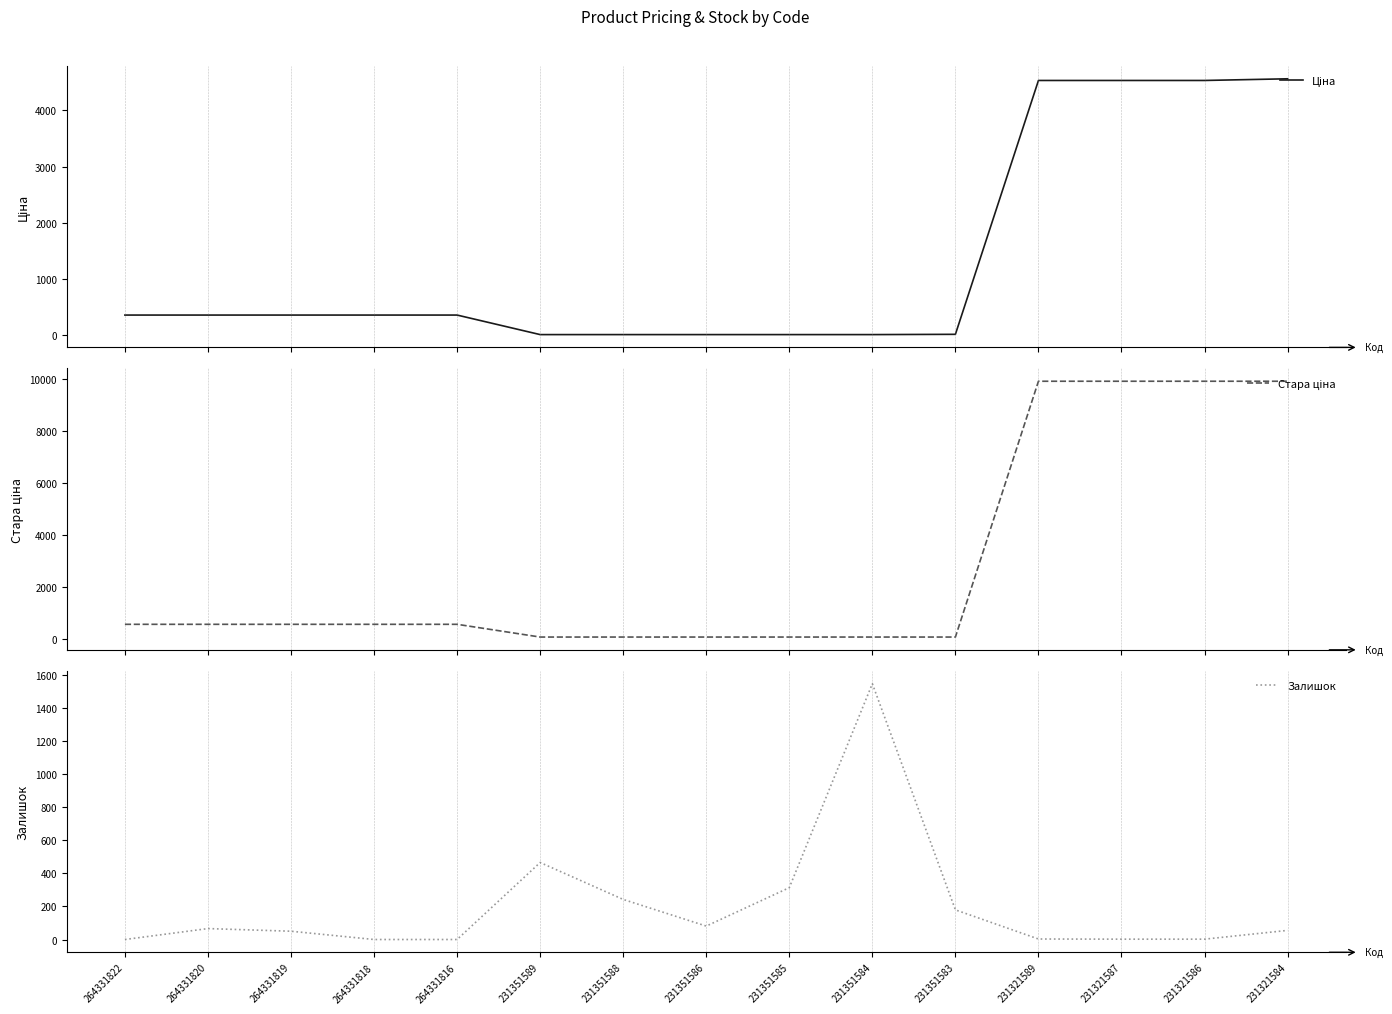

The Ціна series shows 362.6 at 264331816. True or false?

True